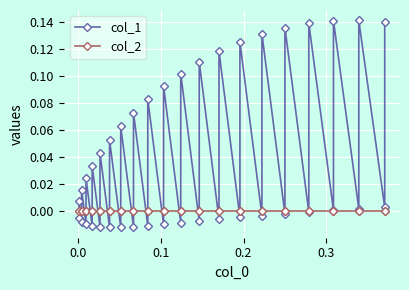

Which series ends up on top after the final intersection of col_1 and col_2?

col_1